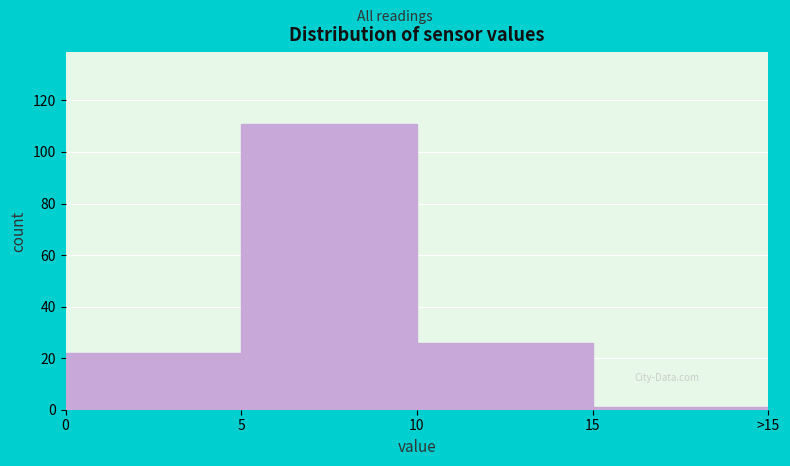

Reading right to left, what are all the values shown in this chart?

1	26	111	22